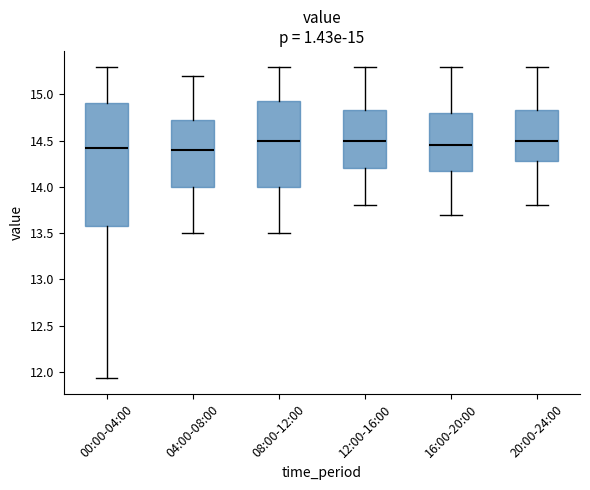

Which box is the tallest, from its lower edge to its upper edge?

00:00-04:00